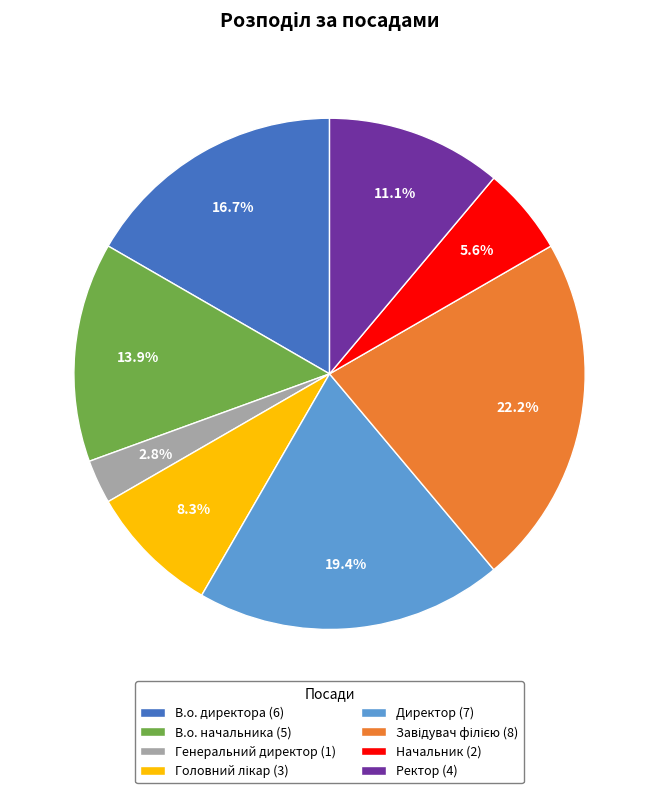

Count the number of slices in the pie.

8